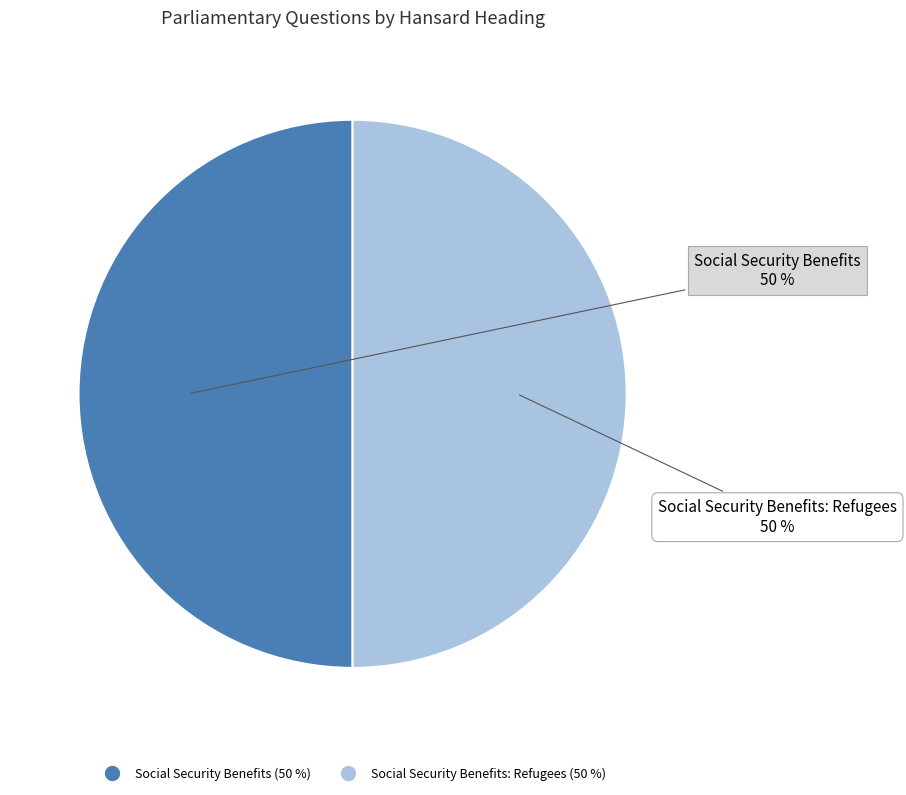

To the nearest percent, what is the average slice percentage?

50%